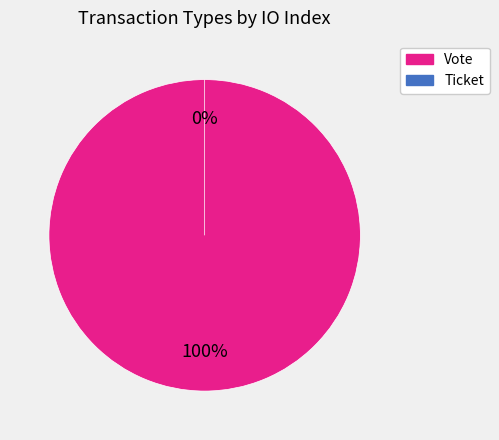

How many segments does this pie chart have?

2